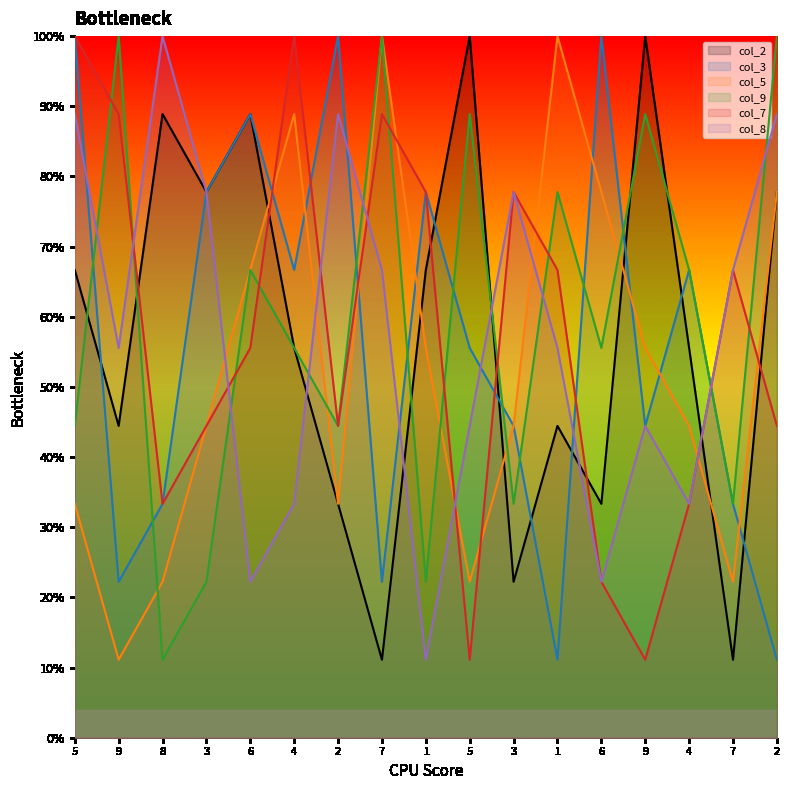

What is the sum of all col_3 values?

955.6